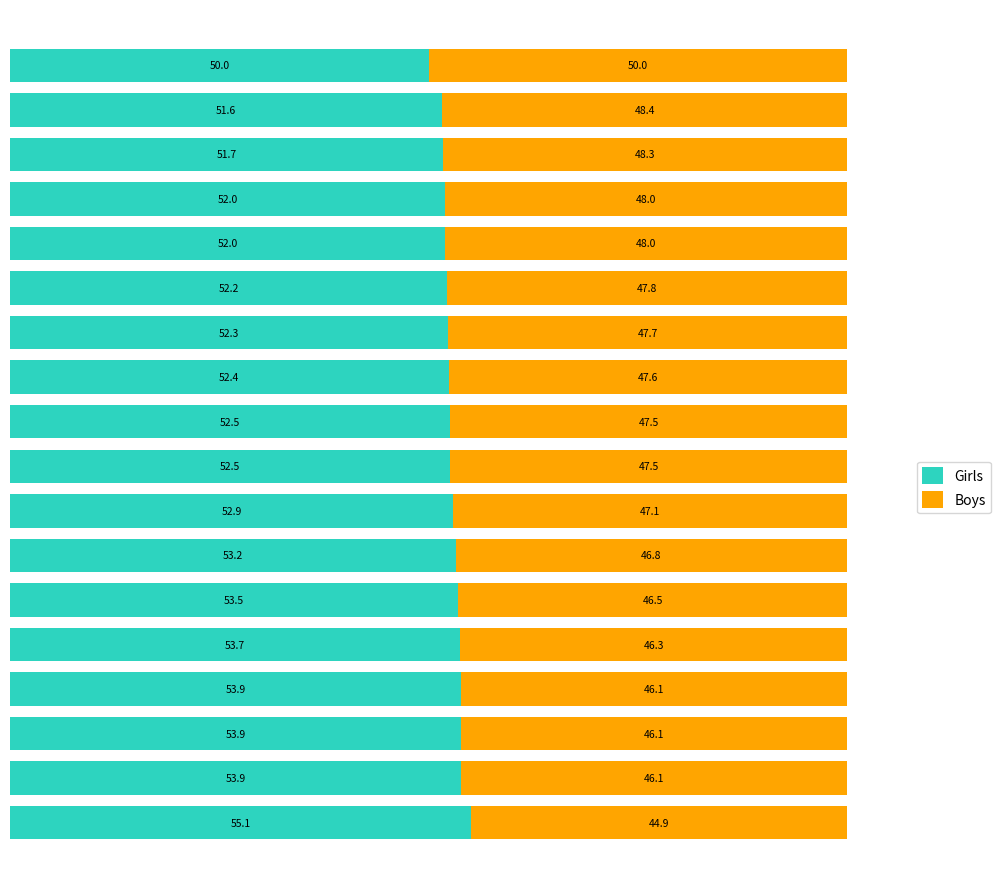

What is the maximum value for Girls?

55.1